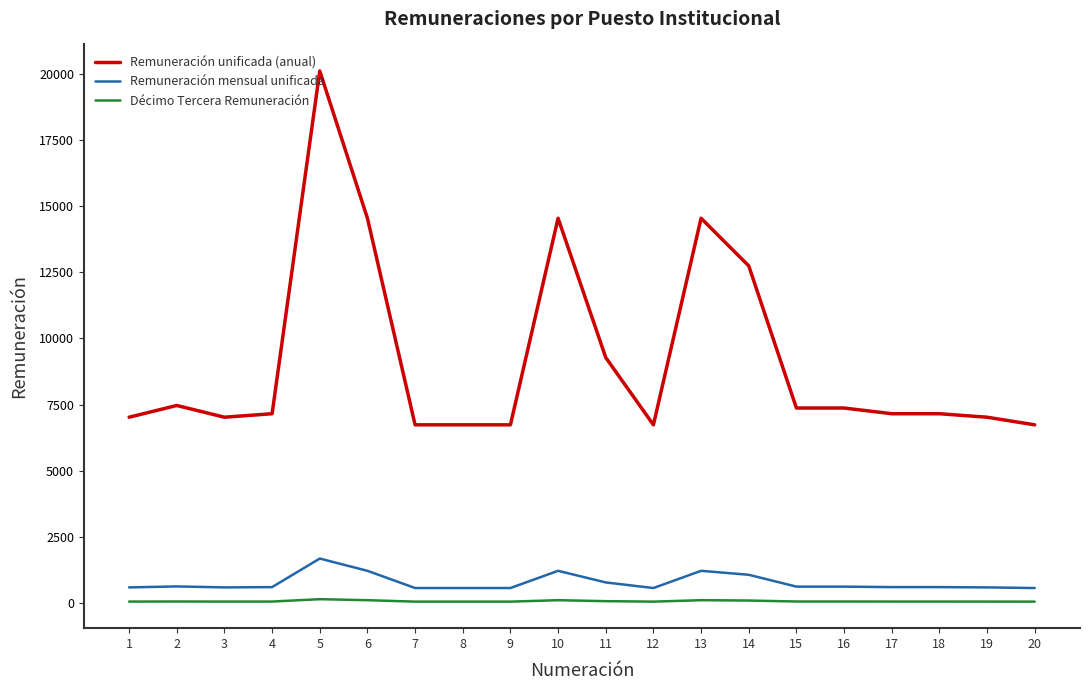

True or false: Remuneración unificada (anual) and Remuneración mensual unificada cross at least once.

False